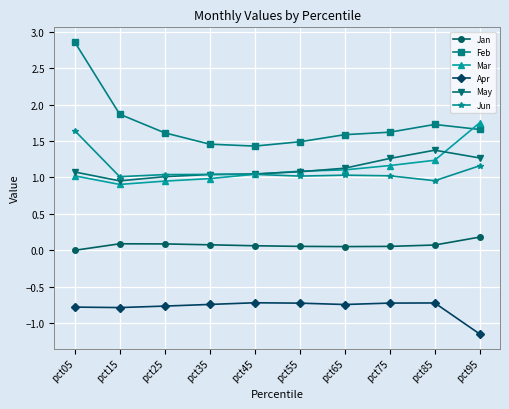

Which label corresponds to the smallest value in the chart?

pct95